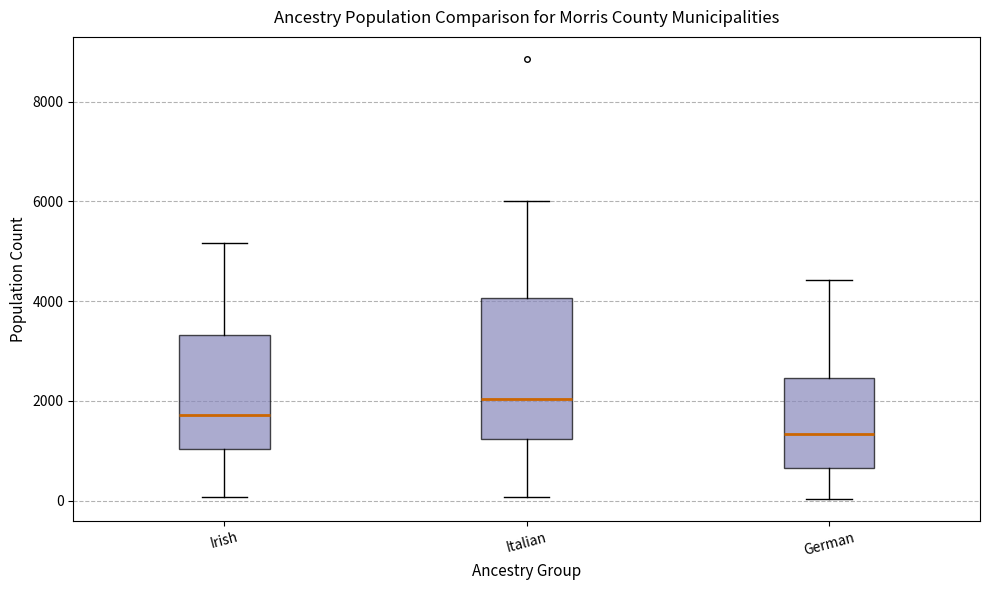

Where does the median line of the box for Italian sit on the y-axis? The values are not printed on the chart, so give them approximately, as read against the axis.

2000